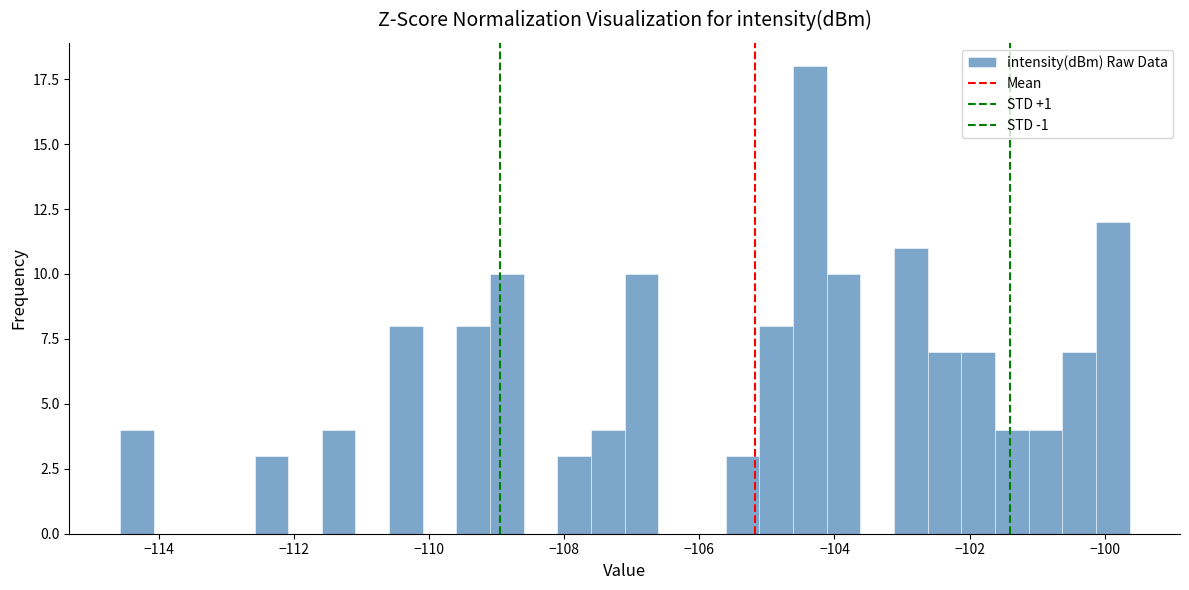

Around what value on the x-axis is the tallest bar? Give the approximate position of its centre, as read against the axis.

-104.4